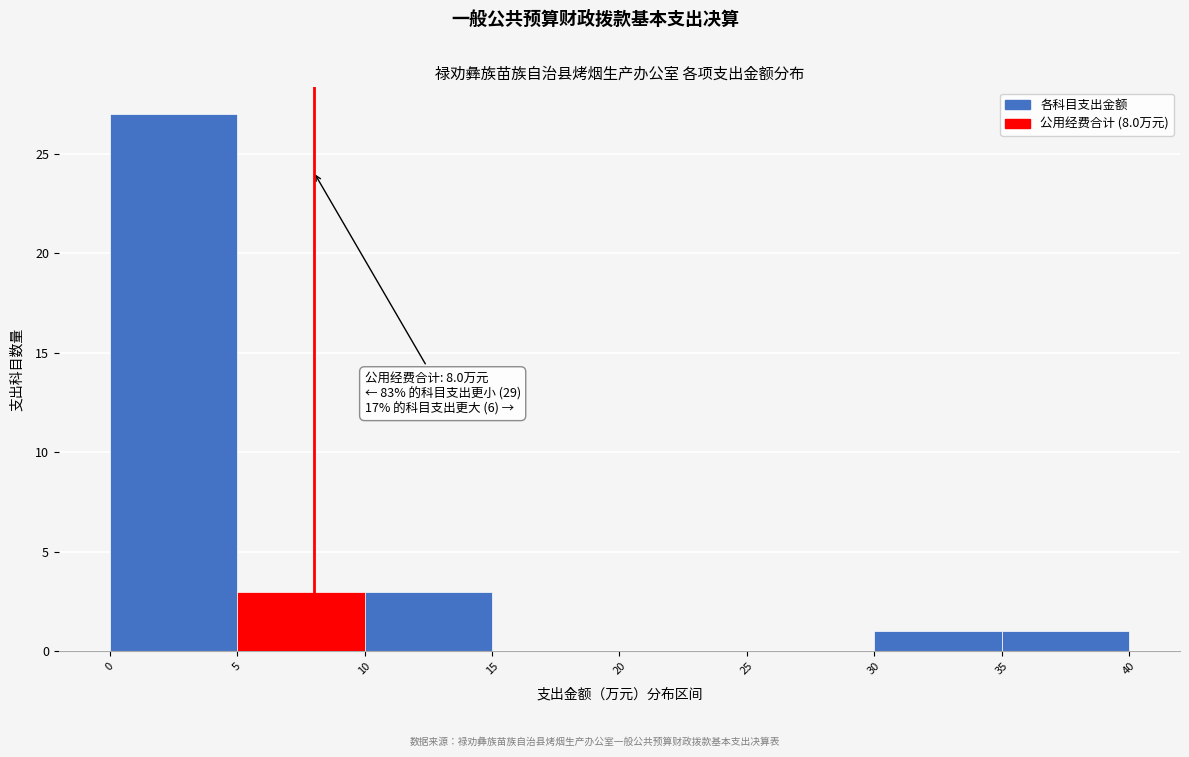

Over which range of the x-axis is the bar tallest?

0 to 5